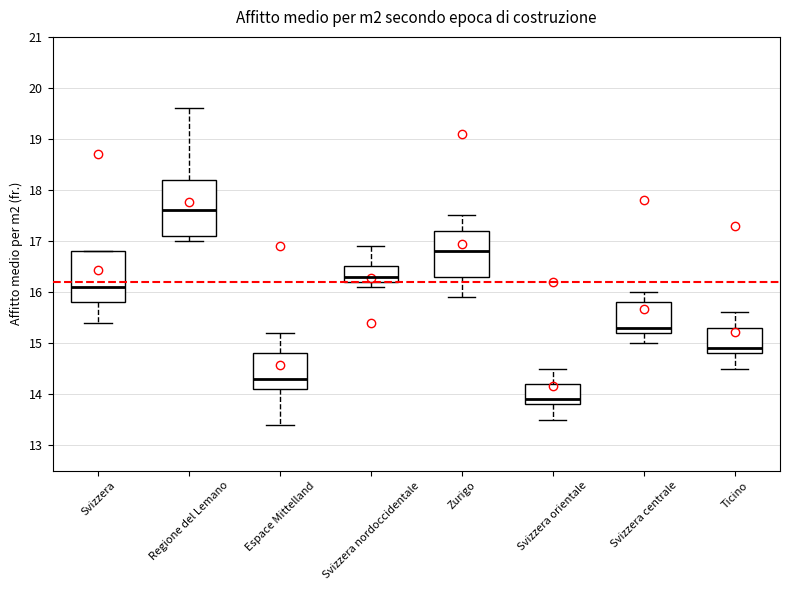

Where does the upper whisker of the box for Espace Mittelland end on the y-axis? The values are not printed on the chart, so give them approximately, as read against the axis.

15.2